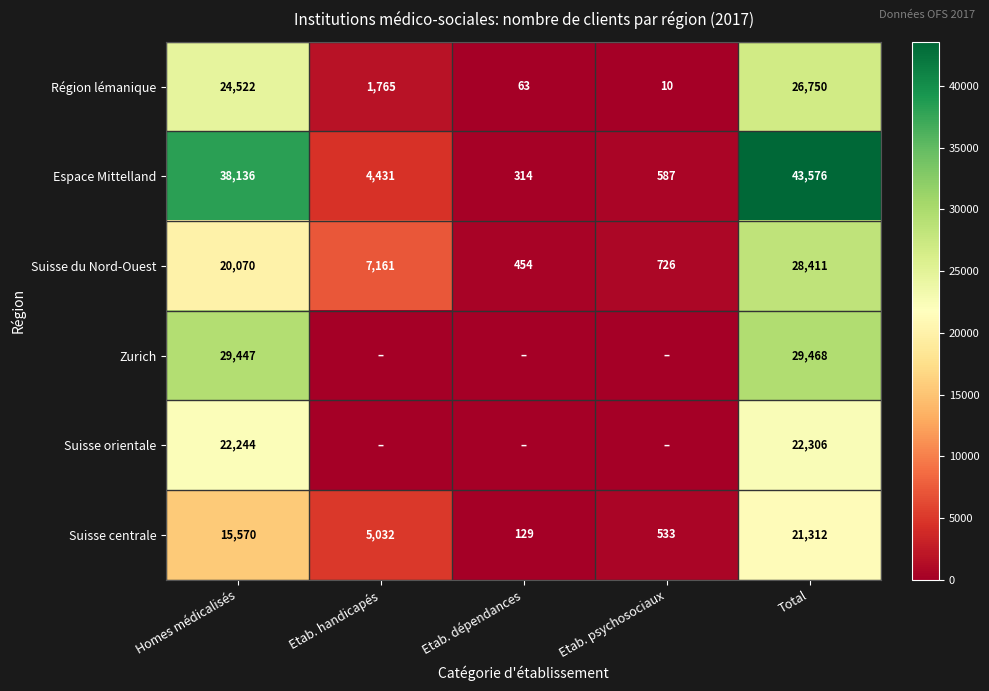

True or false: Suisse centrale has a value of 7695 at Etab. handicapés.

False